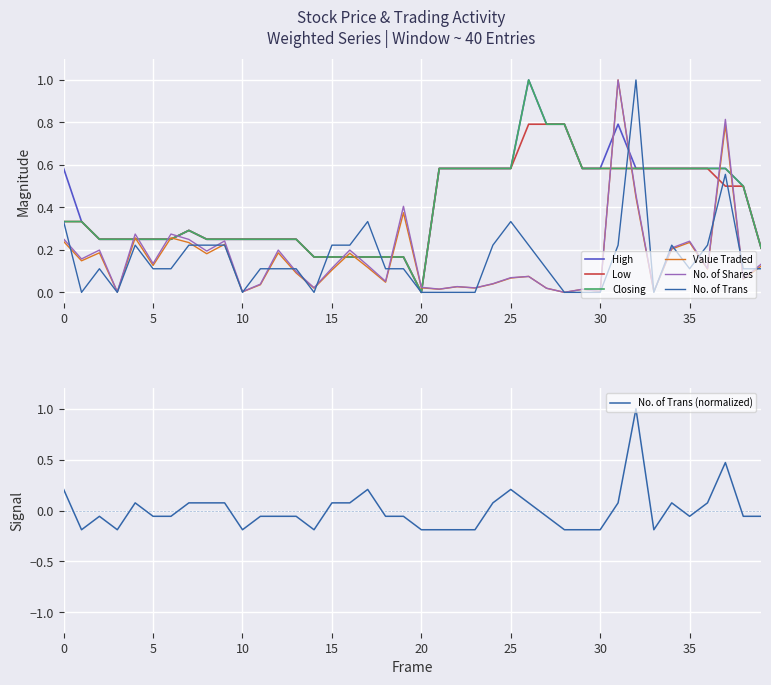

Reading right to left, extract all data points from this chart.

High: 0.2	0.5	0.6	0.6	0.6	0.6	0.6	0.6	0.8	0.6	0.6	0.8	0.8	1.0	0.6	0.6	0.6	0.6	0.6	0.0	0.2	0.2	0.2	0.2	0.2	0.2	0.3	0.3	0.3	0.3	0.3	0.3	0.3	0.3	0.3	0.3	0.3	0.3	0.3	0.6
Low: 0.2	0.5	0.5	0.6	0.6	0.6	0.6	0.6	0.6	0.6	0.6	0.8	0.8	0.8	0.6	0.6	0.6	0.6	0.6	0.0	0.2	0.2	0.2	0.2	0.2	0.2	0.3	0.3	0.3	0.3	0.3	0.3	0.3	0.3	0.3	0.3	0.3	0.3	0.3	0.3
Closing: 0.2	0.5	0.6	0.6	0.6	0.6	0.6	0.6	0.6	0.6	0.6	0.8	0.8	1.0	0.6	0.6	0.6	0.6	0.6	0.0	0.2	0.2	0.2	0.2	0.2	0.2	0.3	0.3	0.3	0.3	0.3	0.3	0.3	0.3	0.3	0.3	0.3	0.3	0.3	0.3
Value Traded: 0.1	0.1	0.8	0.1	0.2	0.2	0.0	0.4	1.0	0.0	0.0	0.0	0.0	0.1	0.1	0.0	0.0	0.0	0.0	0.0	0.4	0.0	0.1	0.2	0.1	0.0	0.1	0.2	0.0	0.0	0.2	0.2	0.2	0.3	0.1	0.3	0.0	0.2	0.1	0.2
No. of Shares: 0.1	0.1	0.8	0.1	0.2	0.2	0.0	0.5	1.0	0.0	0.0	0.0	0.0	0.1	0.1	0.0	0.0	0.0	0.0	0.0	0.4	0.1	0.1	0.2	0.1	0.0	0.1	0.2	0.0	0.0	0.2	0.2	0.2	0.3	0.1	0.3	0.0	0.2	0.2	0.3
No. of Trans: 0.1	0.1	0.6	0.2	0.1	0.2	0.0	1.0	0.2	0.0	0.0	0.0	0.1	0.2	0.3	0.2	0.0	0.0	0.0	0.0	0.1	0.1	0.3	0.2	0.2	0.0	0.1	0.1	0.1	0.0	0.2	0.2	0.2	0.1	0.1	0.2	0.0	0.1	0.0	0.3